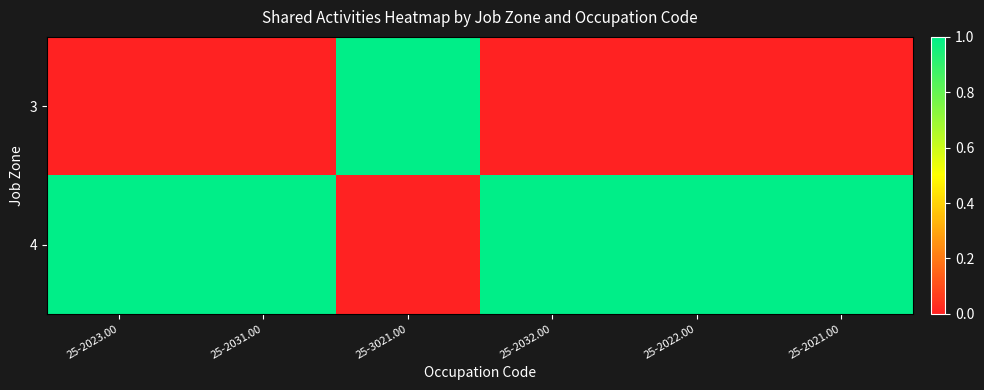

Which series has the largest total across all categories?

4